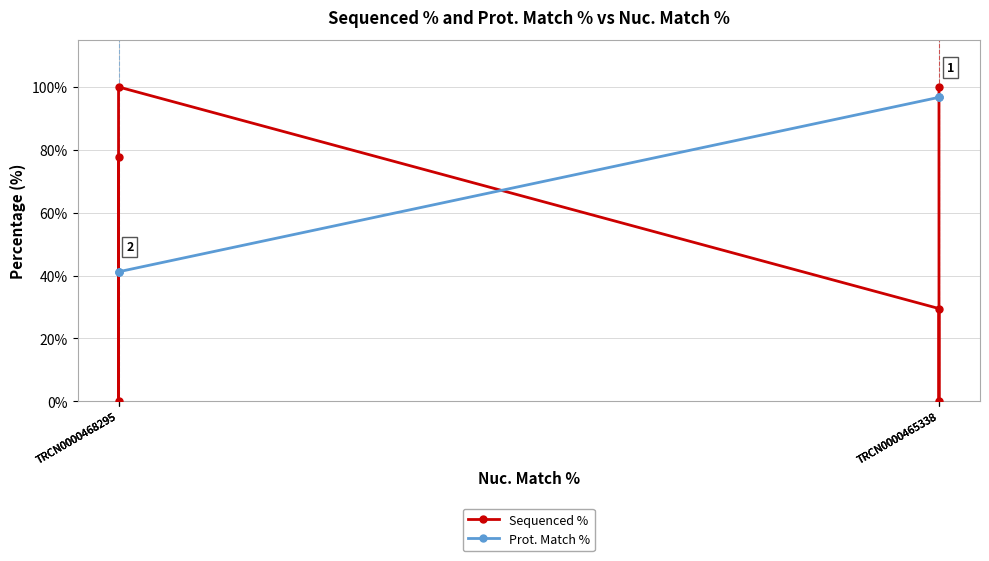

The Sequenced % series shows 100.0 at TRCN0000465338. True or false?

True